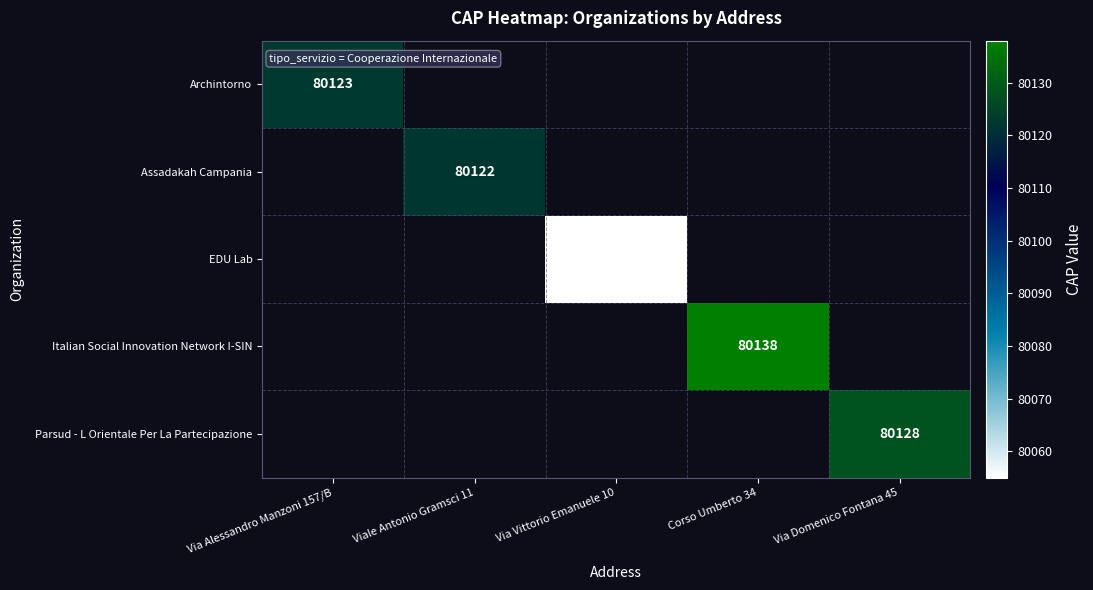

The Assadakah Campania series shows 80122 at Viale Antonio Gramsci 11. True or false?

True